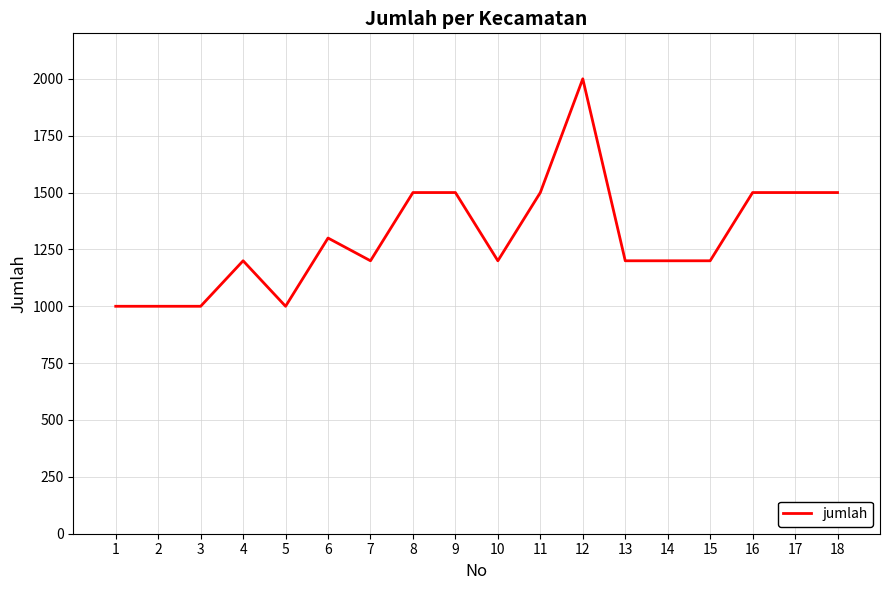

What is the average value?

1306